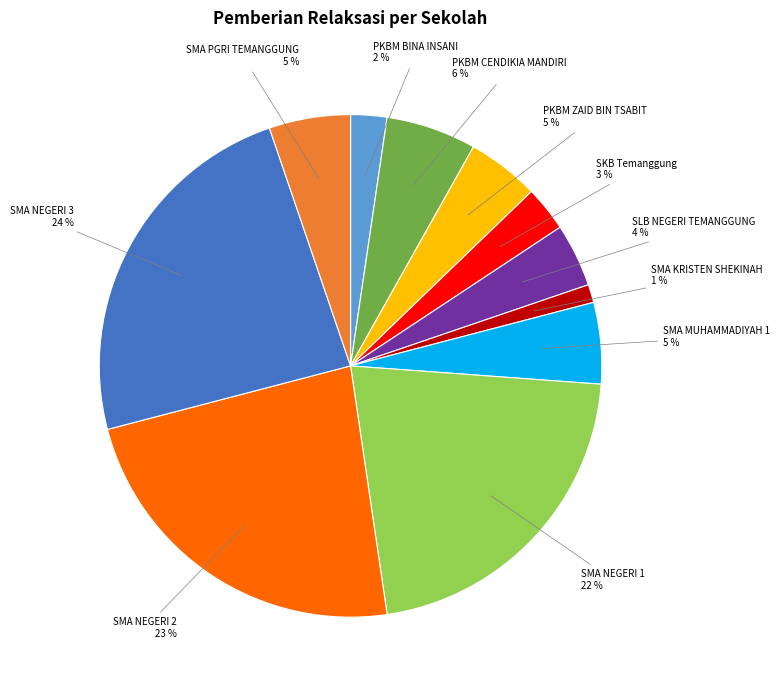

To the nearest percent, what is the difference between the largest and smallest slice percentages?

23%